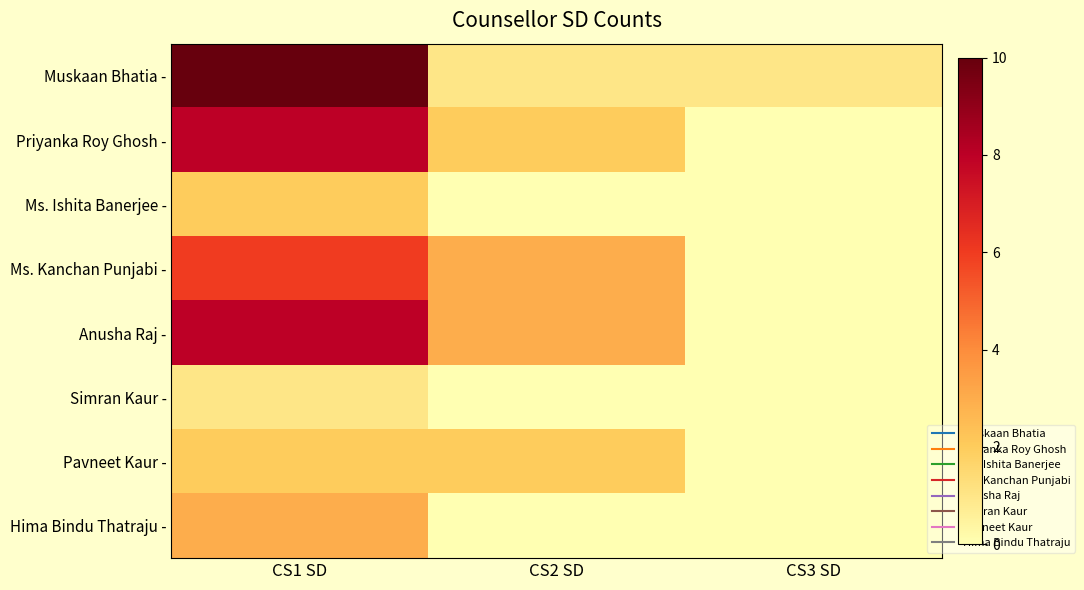

At which category does the chart reach its minimum across all series?

CS3 SD